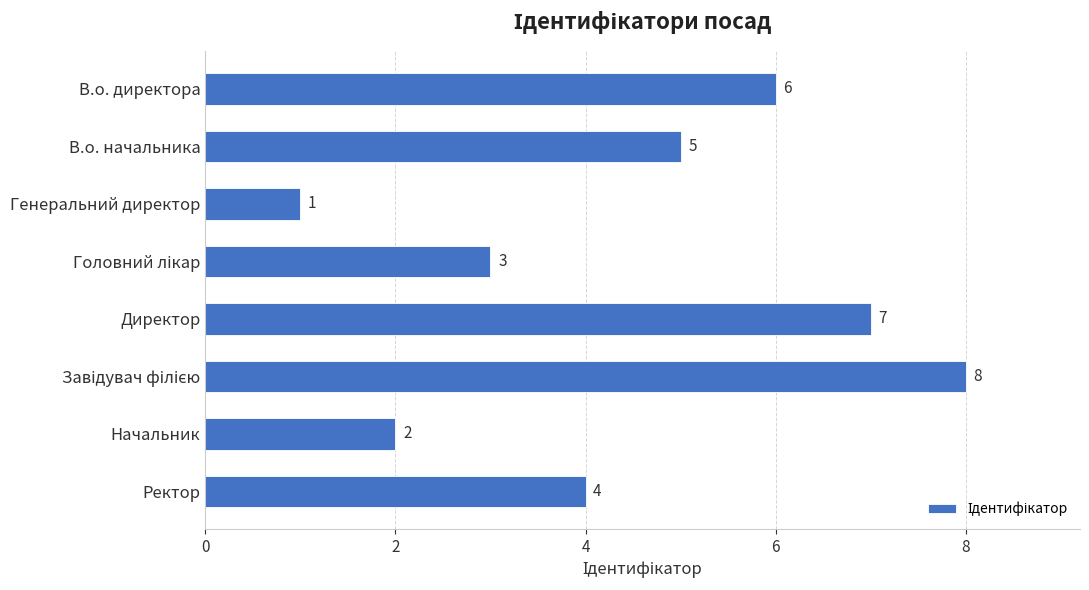

What value does the data have at В.о. директора?

6